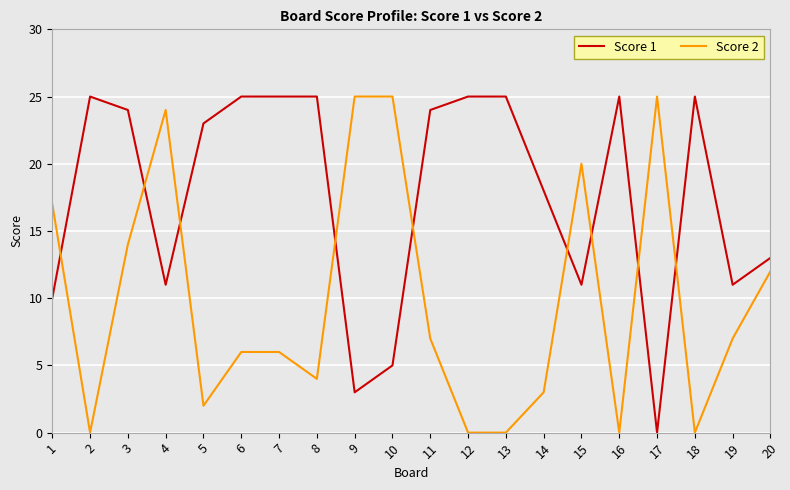

What is the sum of the Score 2 values at 16 and 15?

20